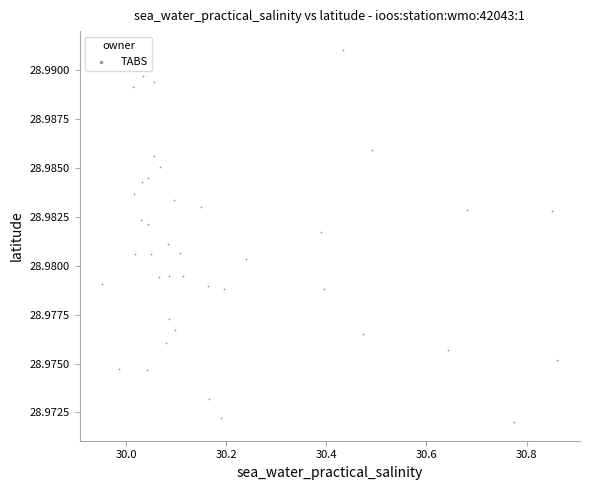

What is the range of X values (max minus min)?

0.9